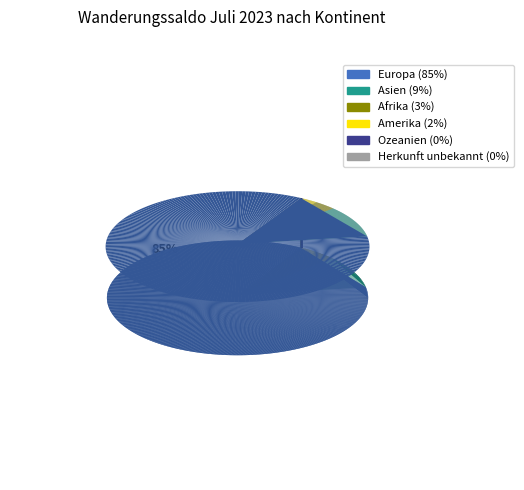

Is there a majority slice in this chart?

Yes